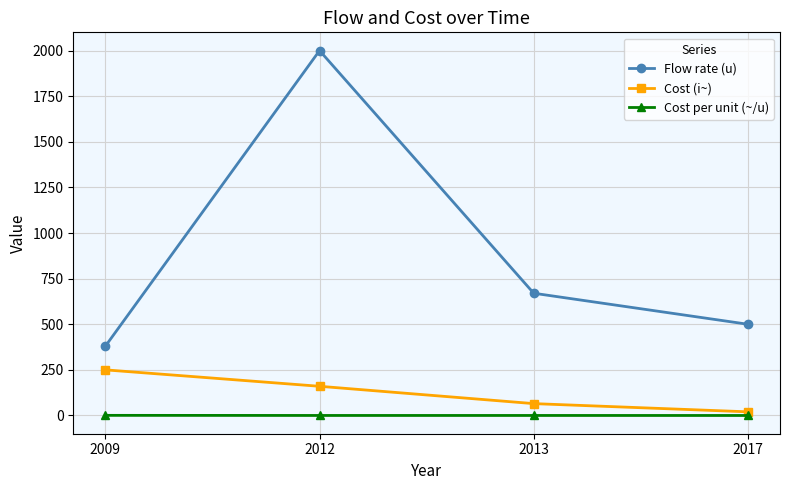

True or false: Flow rate (u) has more than 2 interior local peaks.

False